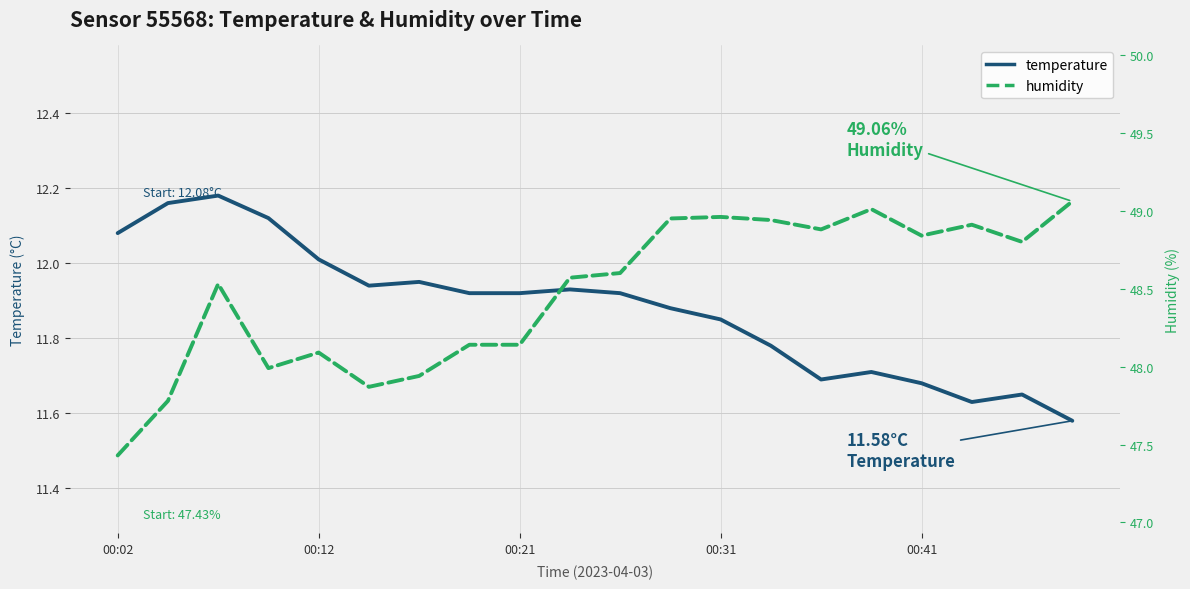

Rank the series by their maximum value, from lowest to highest.

temperature, humidity